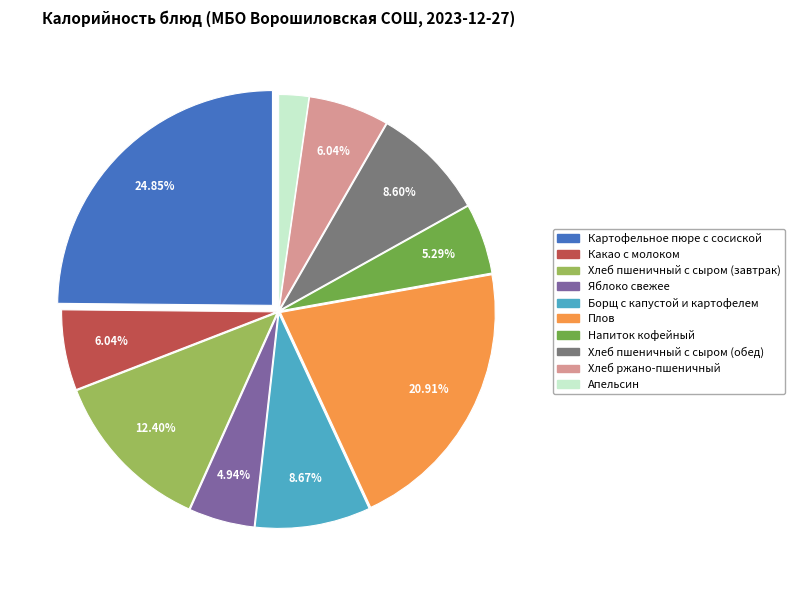

To the nearest percent, what is the combined percentage of Хлеб пшеничный с сыром (завтрак) and Борщ с капустой и картофелем?

21%